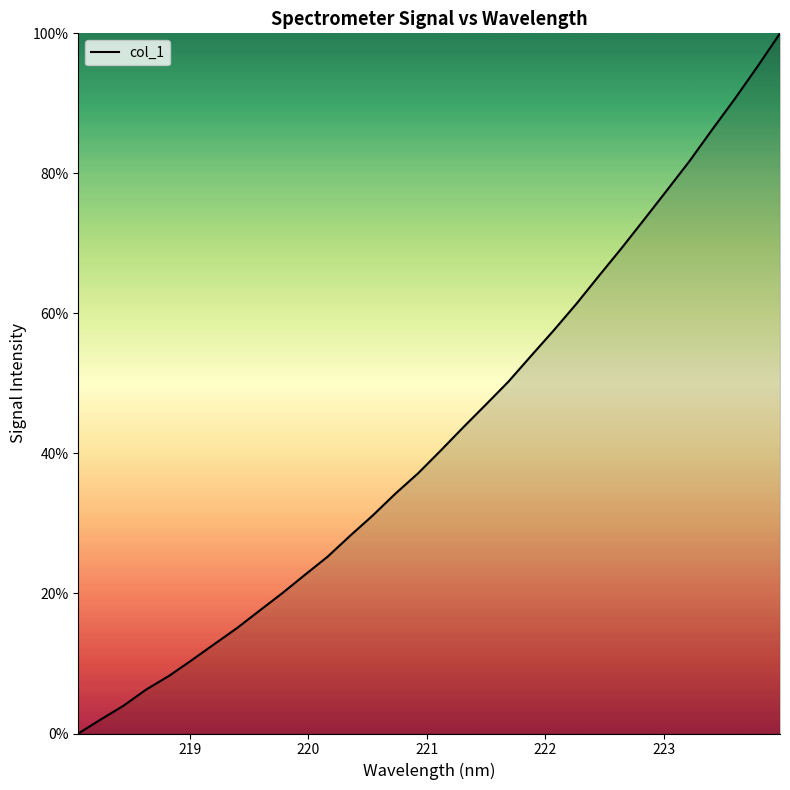

What is the difference between the maximum and minimum values?

100.0